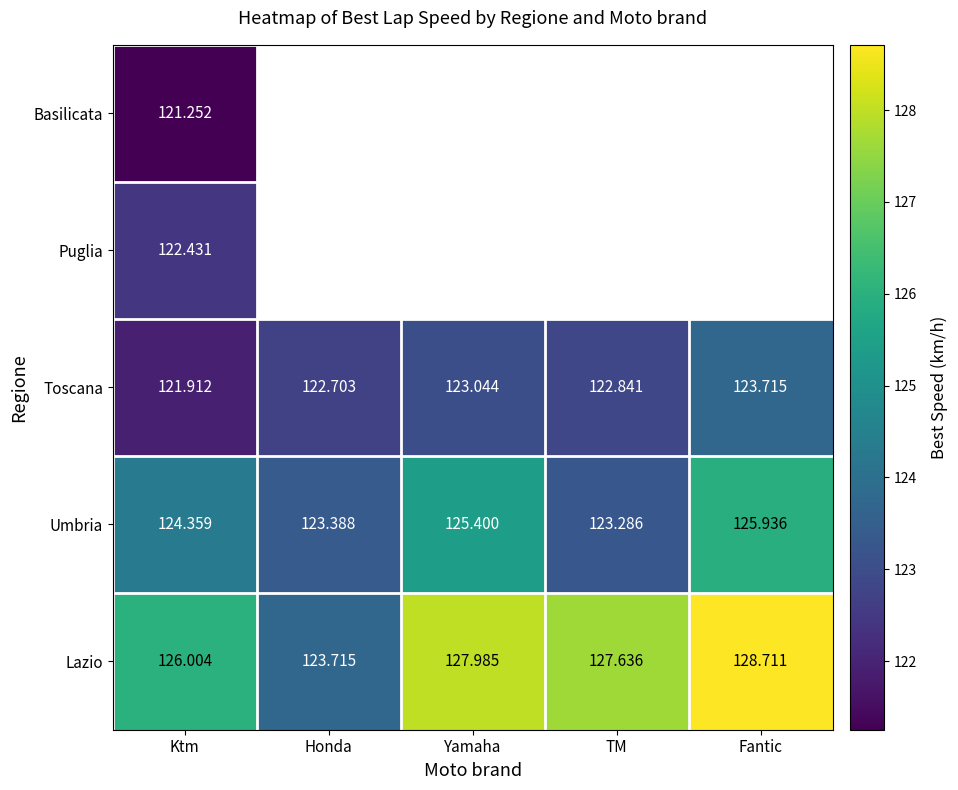

Which category has the lowest value in the Umbria series?

TM